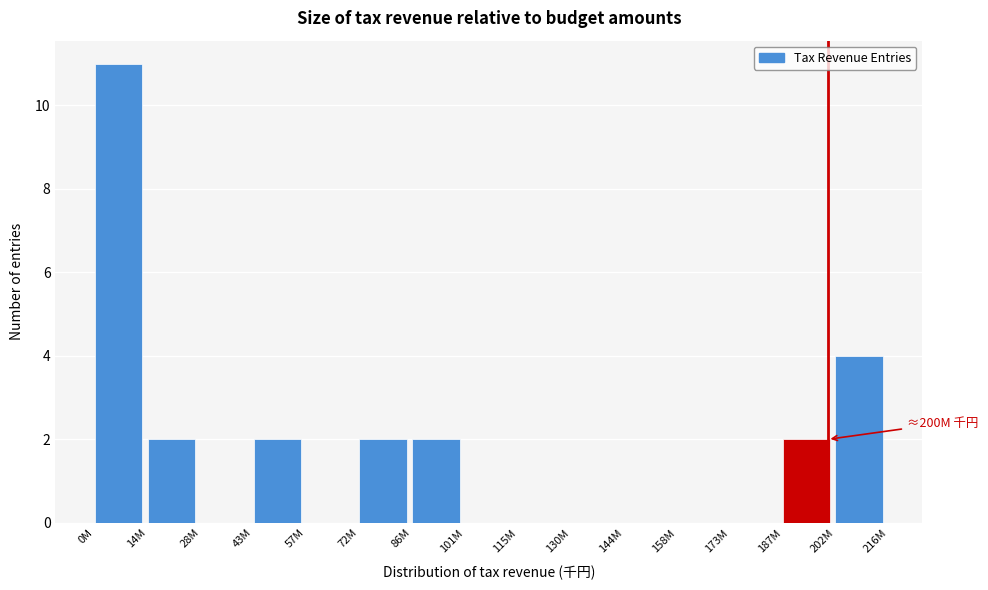

Reading left to right, what are all the values shown in this chart?

0M=11	14M=2	28M=0	43M=2	57M=0	72M=2	86M=2	101M=0	115M=0	130M=0	144M=0	158M=0	173M=0	187M=2	202M=4